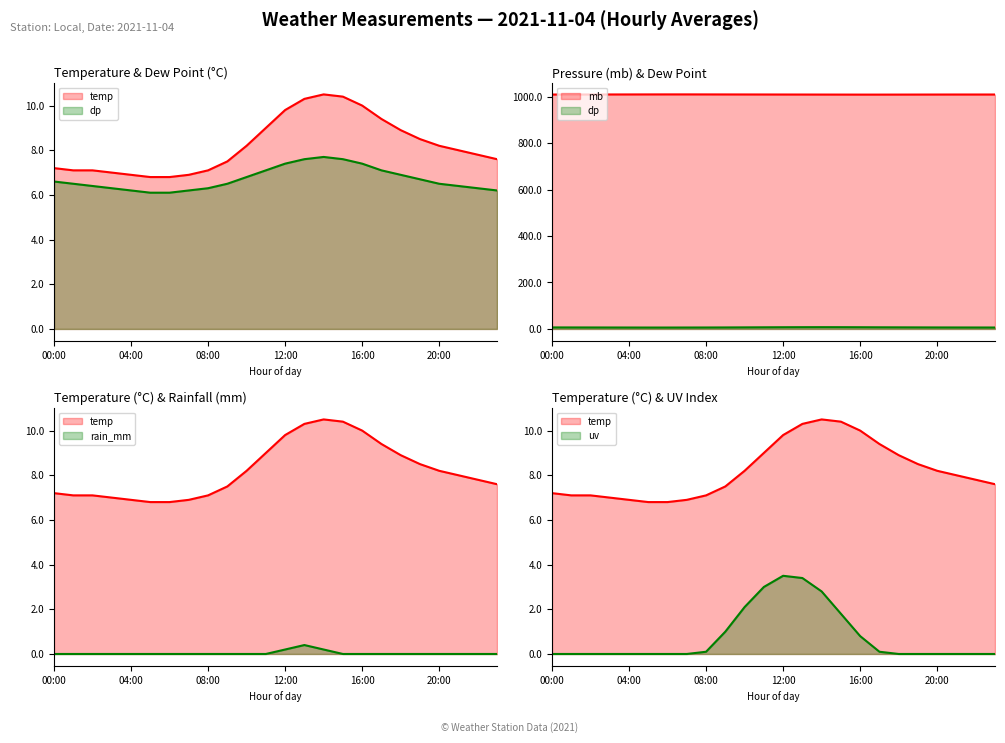

Reading left to right, transcribe all the data shown in this chart.

temp: 00:00=7.2	01:00=7.1	02:00=7.1	03:00=7.0	04:00=6.9	05:00=6.8	06:00=6.8	07:00=6.9	08:00=7.1	09:00=7.5	10:00=8.2	11:00=9.0	12:00=9.8	13:00=10.3	14:00=10.5	15:00=10.4	16:00=10.0	17:00=9.4	18:00=8.9	19:00=8.5	20:00=8.2	21:00=8.0	22:00=7.8	23:00=7.6
dp: 00:00=6.6	01:00=6.5	02:00=6.4	03:00=6.3	04:00=6.2	05:00=6.1	06:00=6.1	07:00=6.2	08:00=6.3	09:00=6.5	10:00=6.8	11:00=7.1	12:00=7.4	13:00=7.6	14:00=7.7	15:00=7.6	16:00=7.4	17:00=7.1	18:00=6.9	19:00=6.7	20:00=6.5	21:00=6.4	22:00=6.3	23:00=6.2
rain_mm: 00:00=0.0	01:00=0.0	02:00=0.0	03:00=0.0	04:00=0.0	05:00=0.0	06:00=0.0	07:00=0.0	08:00=0.0	09:00=0.0	10:00=0.0	11:00=0.0	12:00=0.2	13:00=0.4	14:00=0.2	15:00=0.0	16:00=0.0	17:00=0.0	18:00=0.0	19:00=0.0	20:00=0.0	21:00=0.0	22:00=0.0	23:00=0.0
uv: 00:00=0.0	01:00=0.0	02:00=0.0	03:00=0.0	04:00=0.0	05:00=0.0	06:00=0.0	07:00=0.0	08:00=0.1	09:00=1.0	10:00=2.1	11:00=3.0	12:00=3.5	13:00=3.4	14:00=2.8	15:00=1.8	16:00=0.8	17:00=0.1	18:00=0.0	19:00=0.0	20:00=0.0	21:00=0.0	22:00=0.0	23:00=0.0
mb: 00:00=1008.6	01:00=1008.7	02:00=1008.8	03:00=1008.9	04:00=1009.0	05:00=1009.1	06:00=1009.2	07:00=1009.2	08:00=1009.1	09:00=1009.0	10:00=1008.9	11:00=1008.8	12:00=1008.7	13:00=1008.6	14:00=1008.5	15:00=1008.4	16:00=1008.3	17:00=1008.3	18:00=1008.4	19:00=1008.5	20:00=1008.6	21:00=1008.7	22:00=1008.7	23:00=1008.7